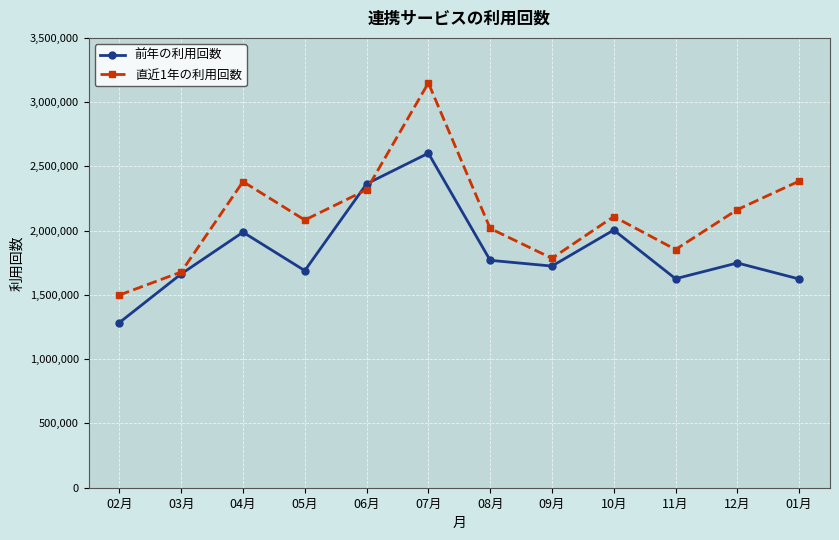

What is the sum of all 前年の利用回数 values?

22090201